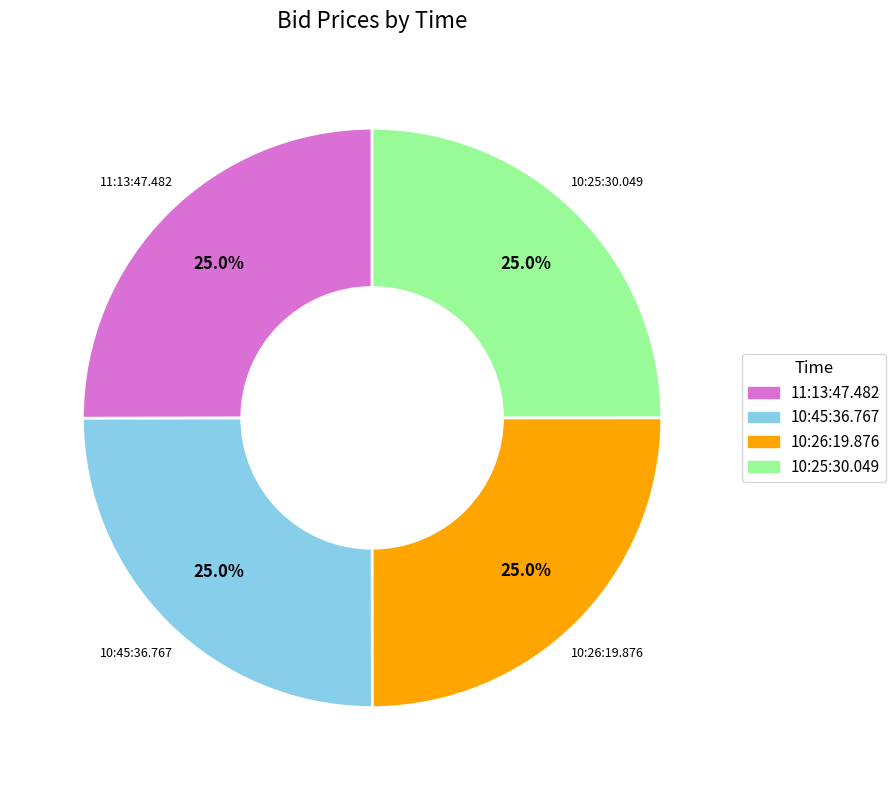

To the nearest percent, what percentage of the pie is 11:13:47.482?

25%